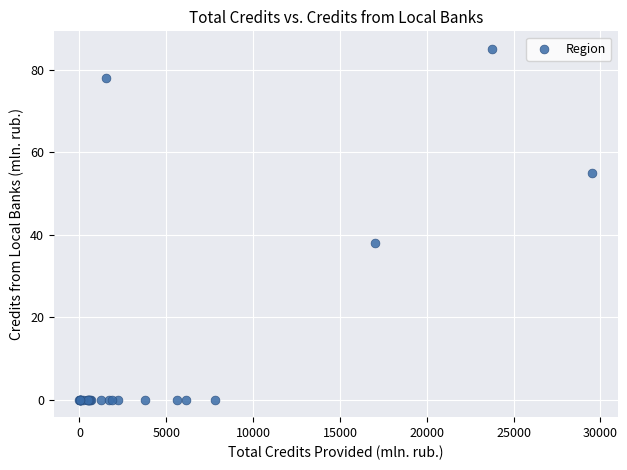

What Y value in the scatter plot is closest to 42?

38